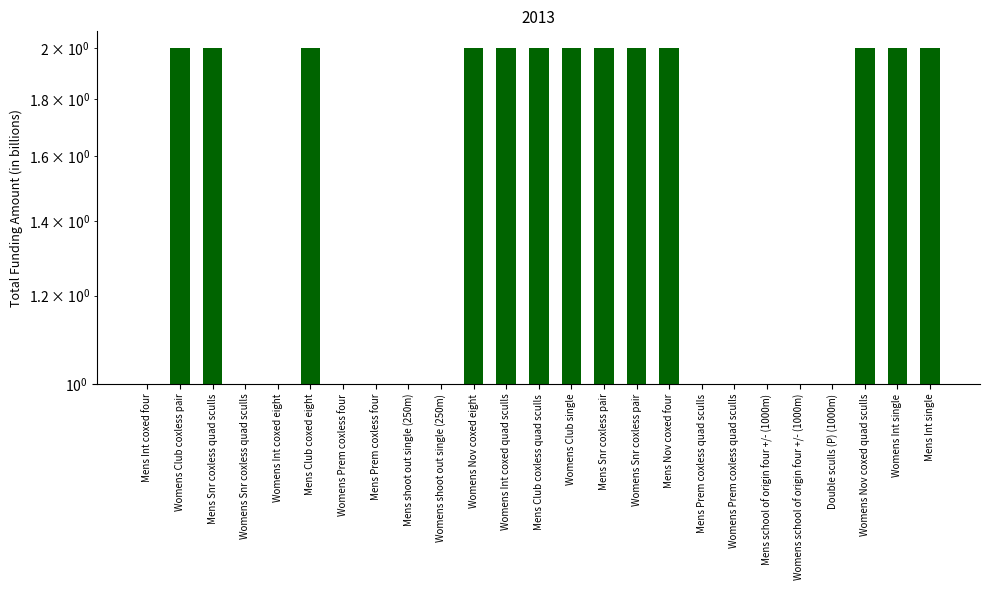

Count the number of data series in this chart.

1